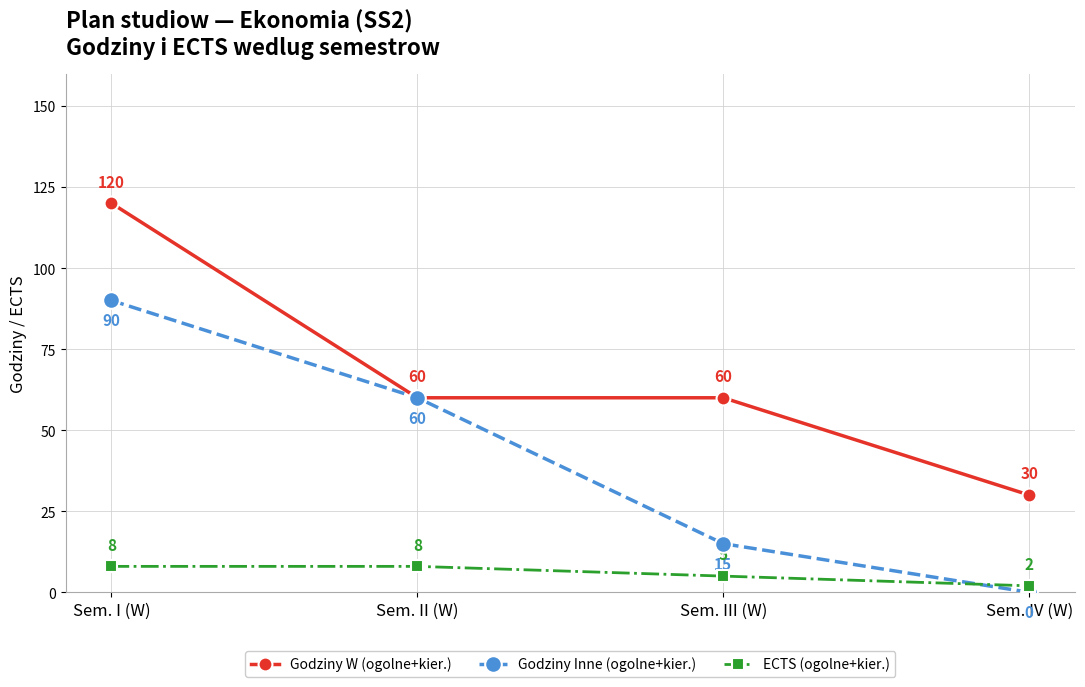

Rank the series by their maximum value, from lowest to highest.

ECTS (ogolne+kier.), Godziny Inne (ogolne+kier.), Godziny W (ogolne+kier.)